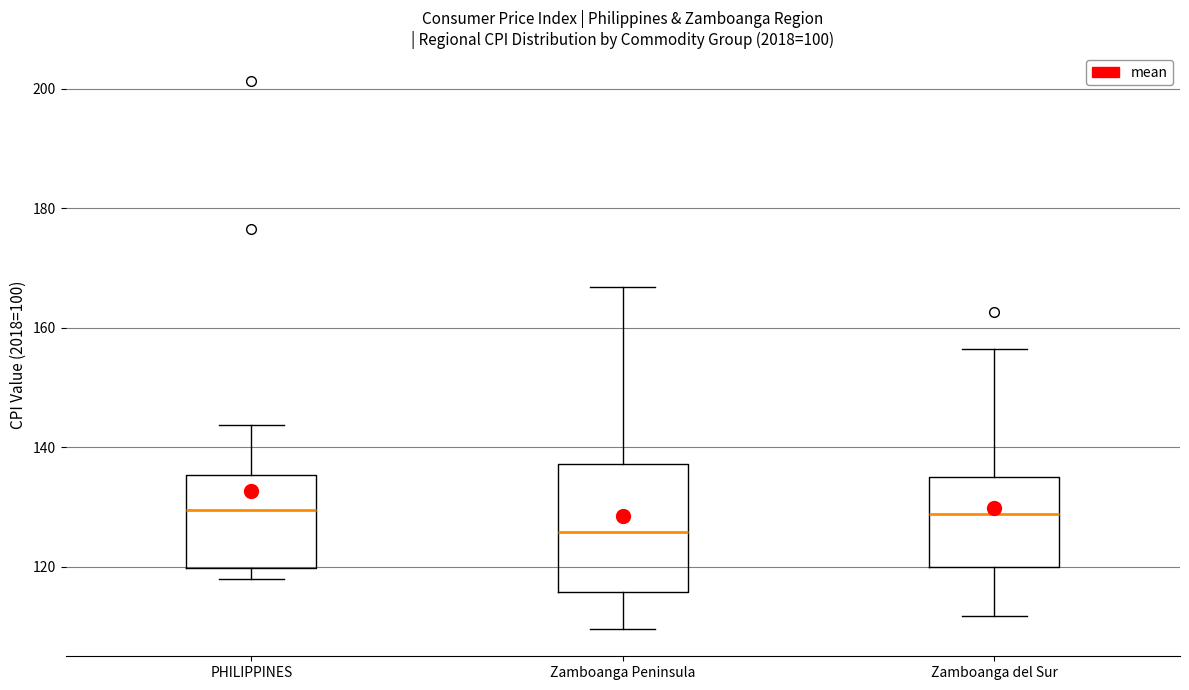

Which box has the lowest median line?

Zamboanga Peninsula